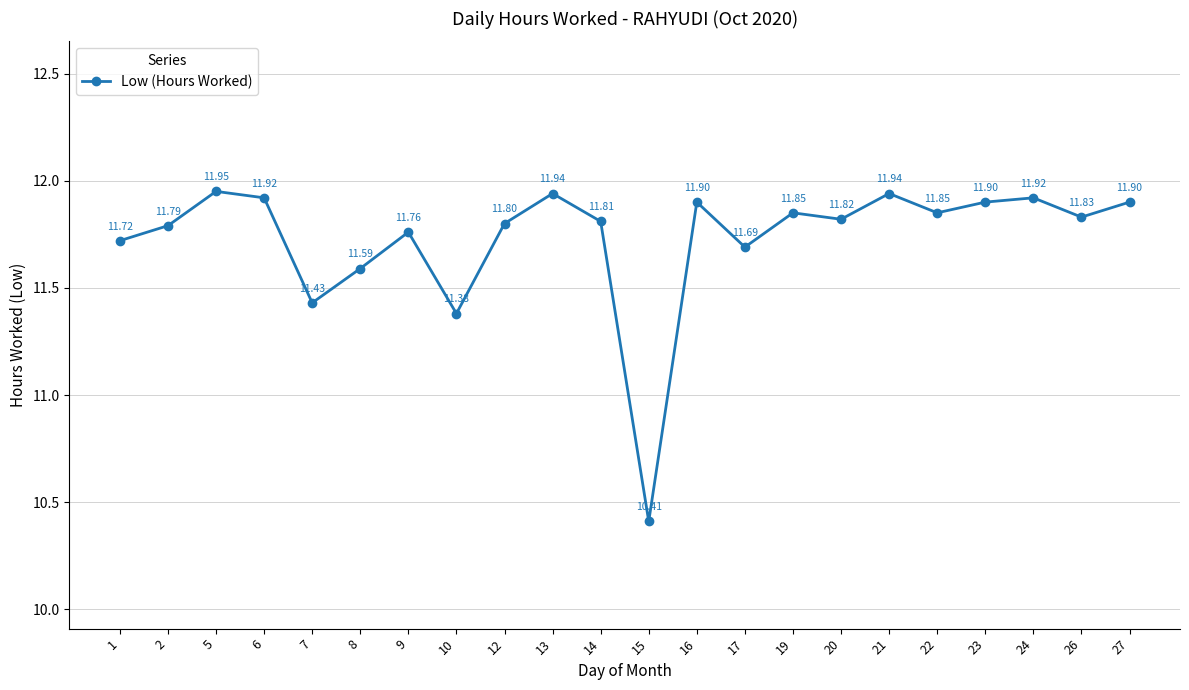

What is the minimum value shown in the chart?

10.4